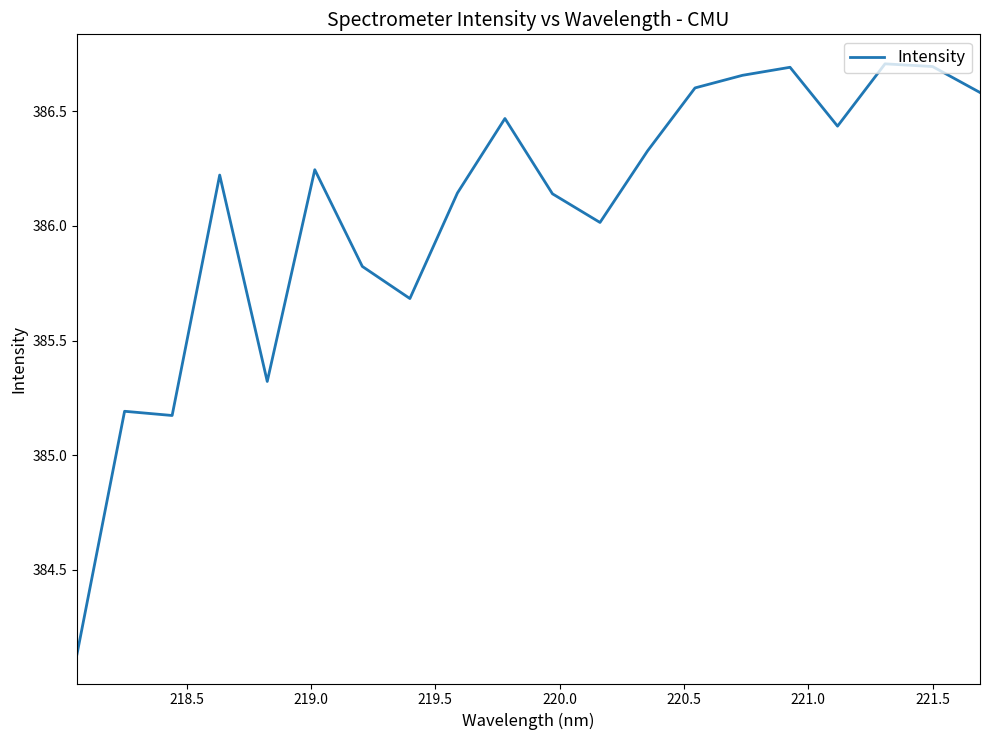

Is this an area chart (filled region under the line)?

No